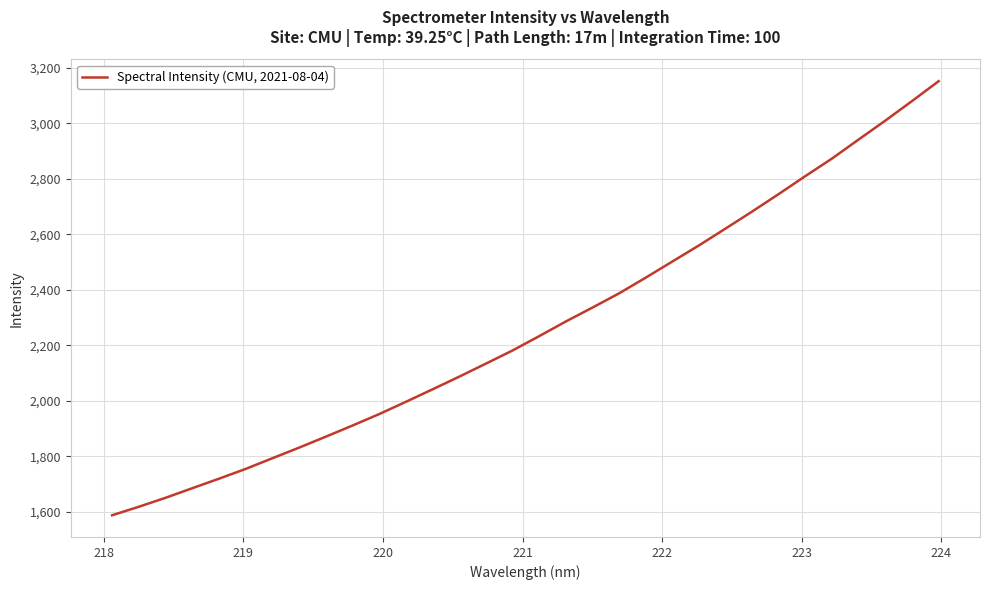

What is the difference between the maximum and minimum values?

1564.4